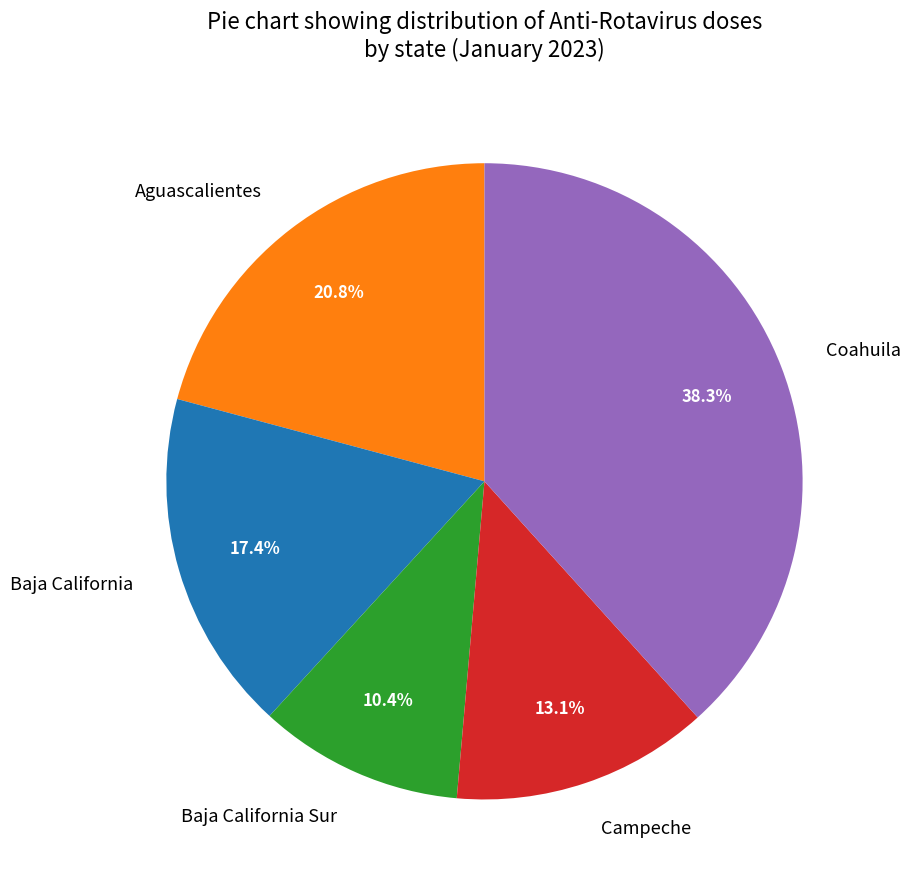

What percentage is the Campeche slice, to the nearest percent?

13%